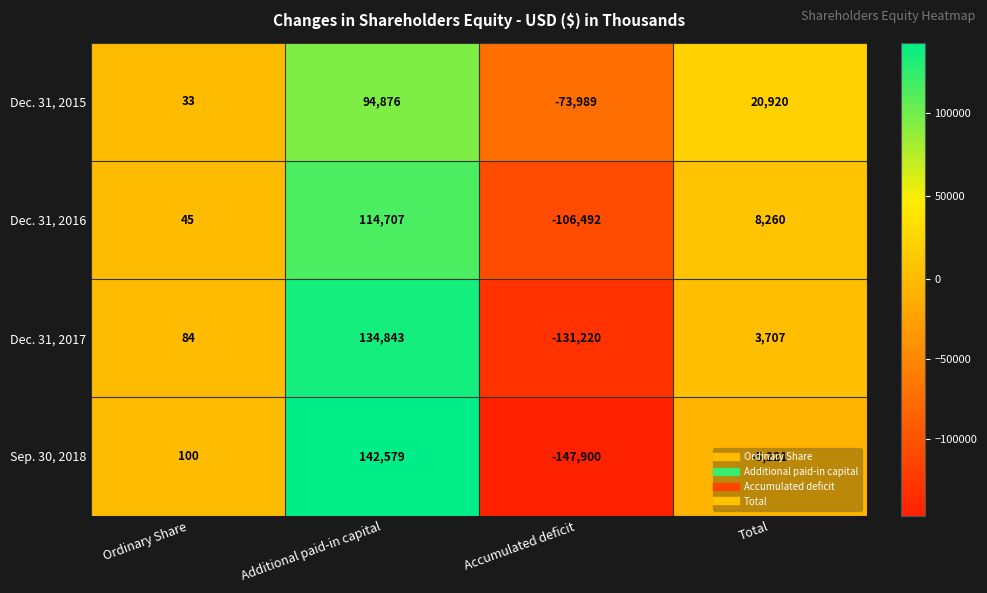

Rank the series by their maximum value, from lowest to highest.

Dec. 31, 2015, Dec. 31, 2016, Dec. 31, 2017, Sep. 30, 2018